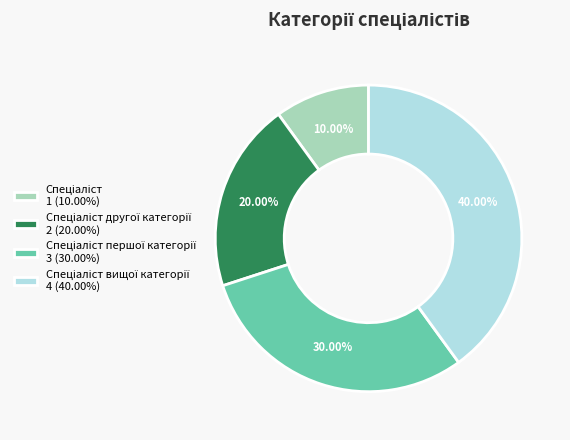

Does any single category account for the majority?

No